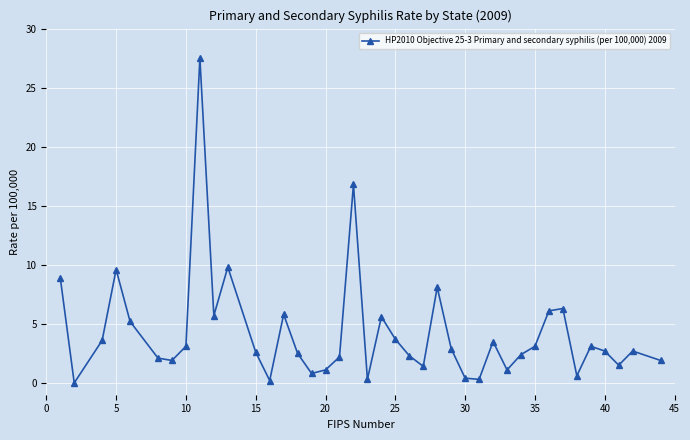

How many interior local valleys (lower than both neighbors) does the data have?

11